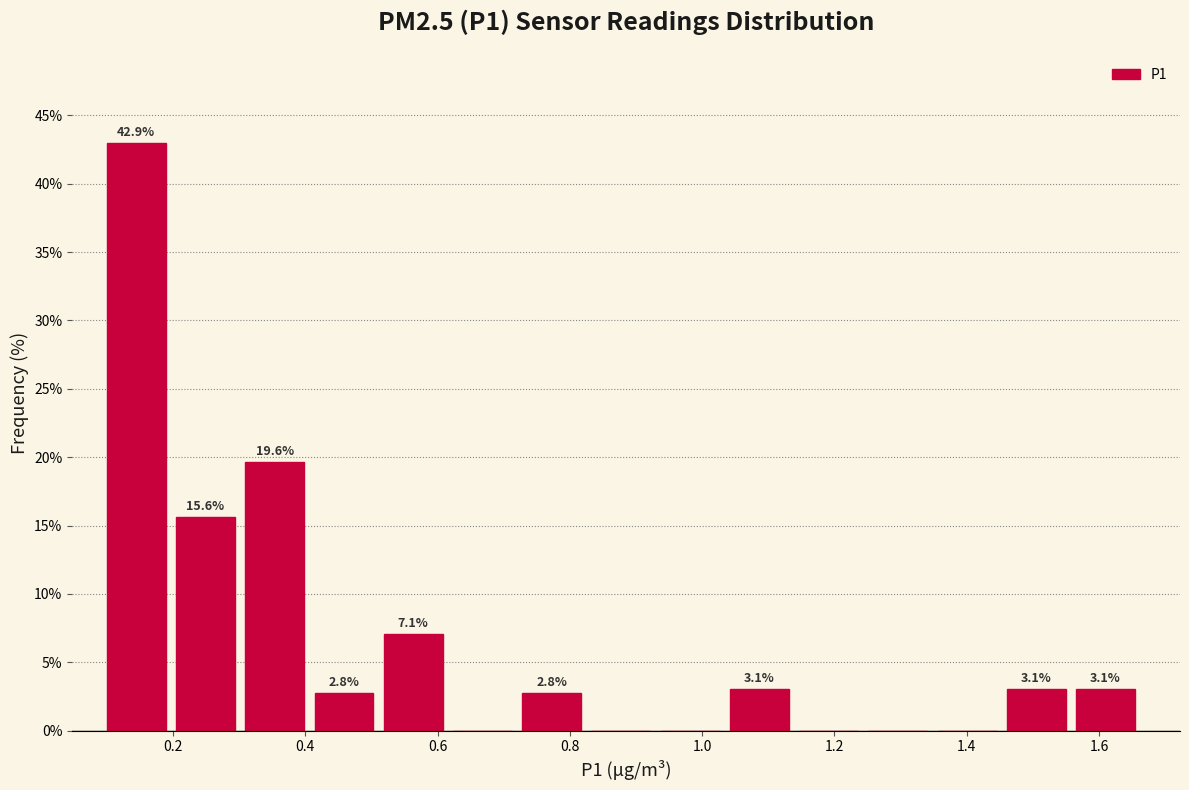

Over which range of the x-axis is the bar tallest?

0.10 to 0.20